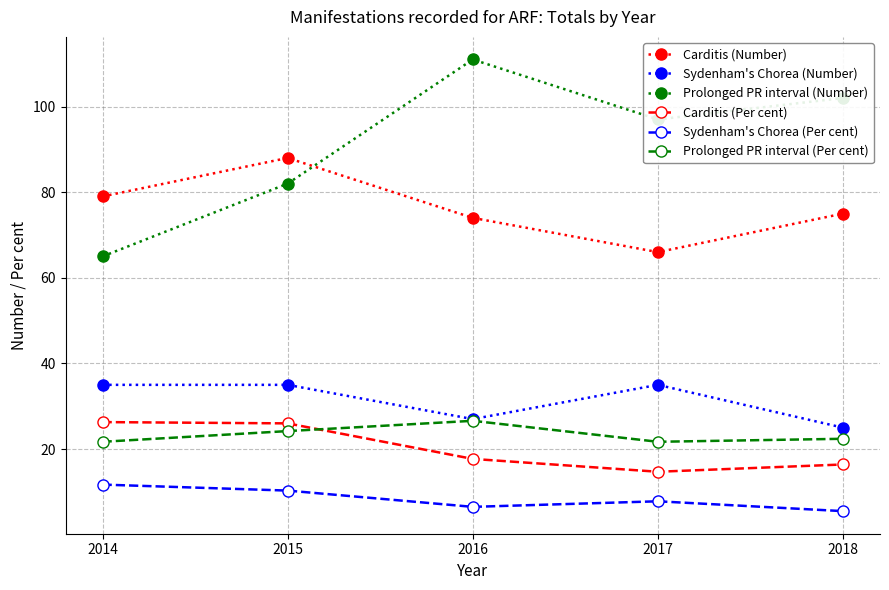

At how many categories does at least one series exceed 89?

3